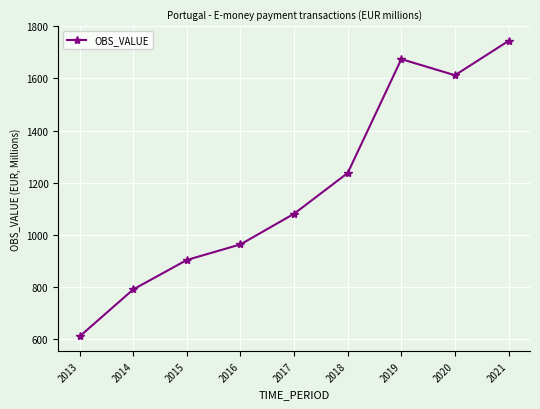

List the labels in order of value, largest first.

2021, 2019, 2020, 2018, 2017, 2016, 2015, 2014, 2013